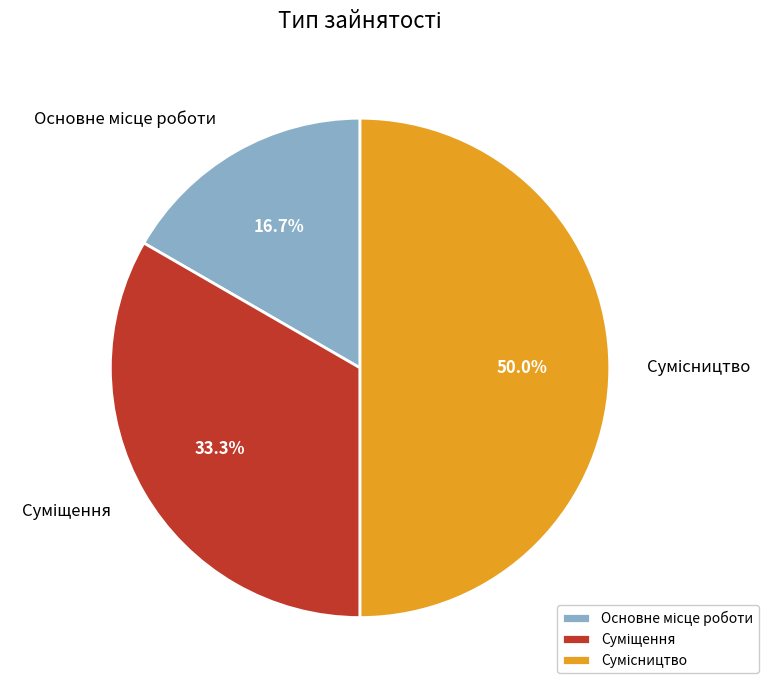

How many segments does this pie chart have?

3